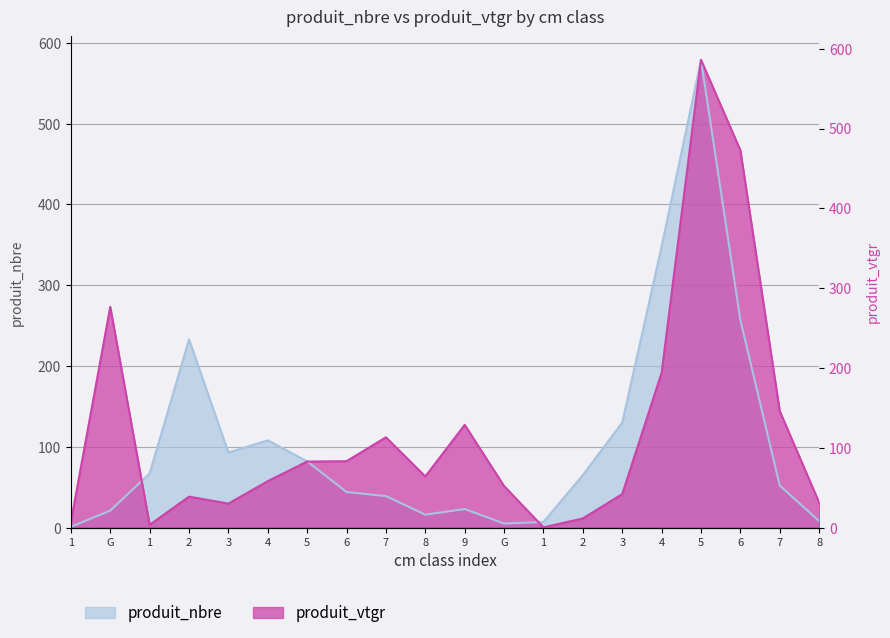

What are all the series names shown in the legend?

produit_nbre, produit_vtgr